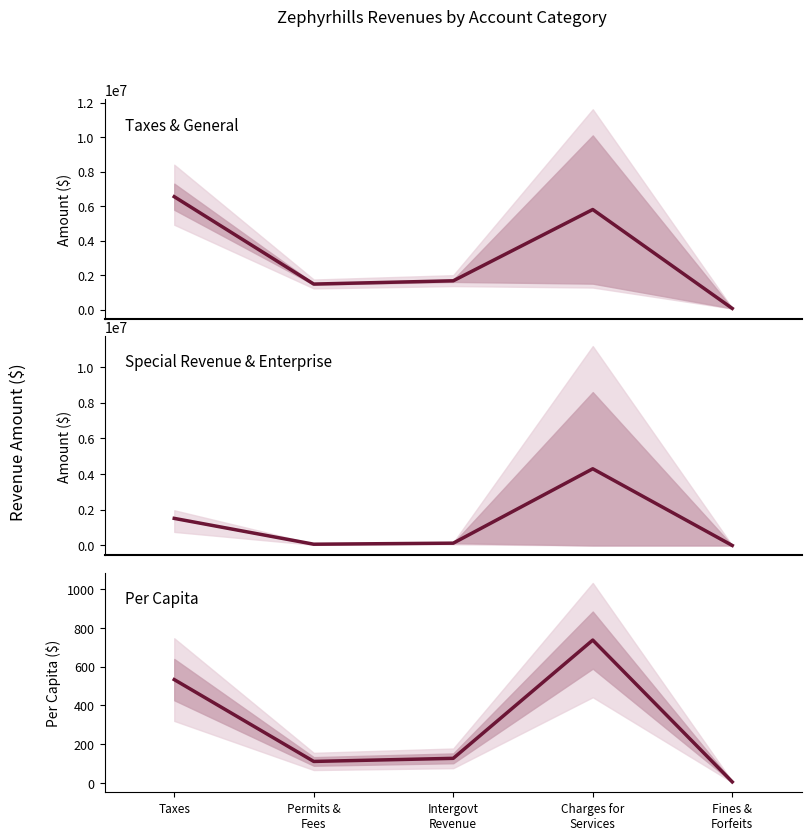

What value does the Per Capita Revenue series have at Taxes?

533.6